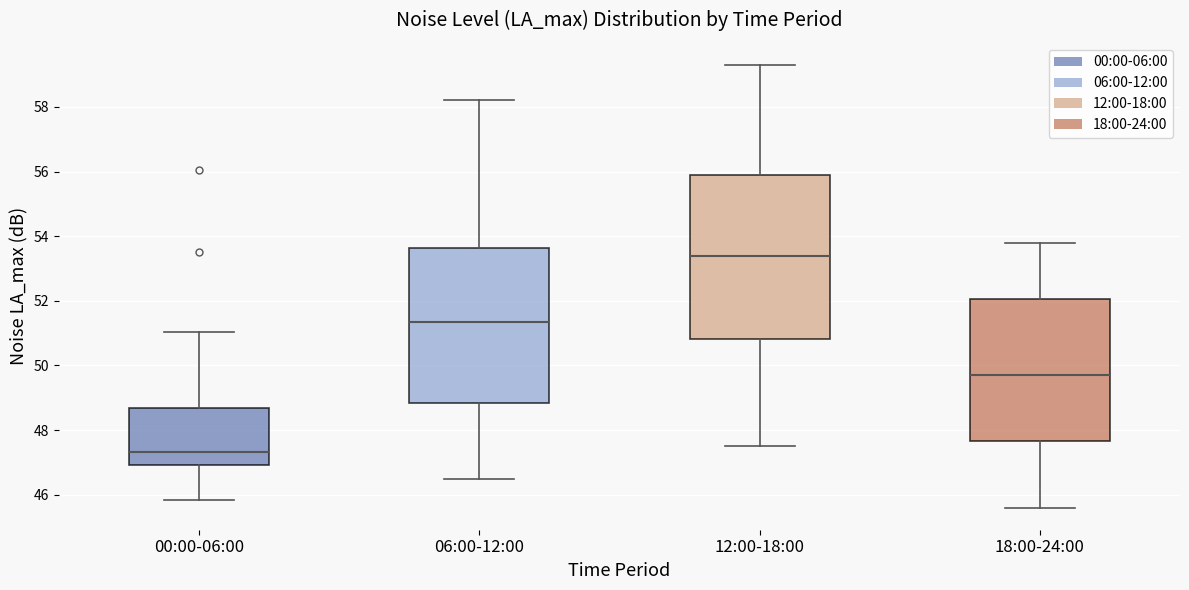

Which box's median line is the lowest?

00:00-06:00